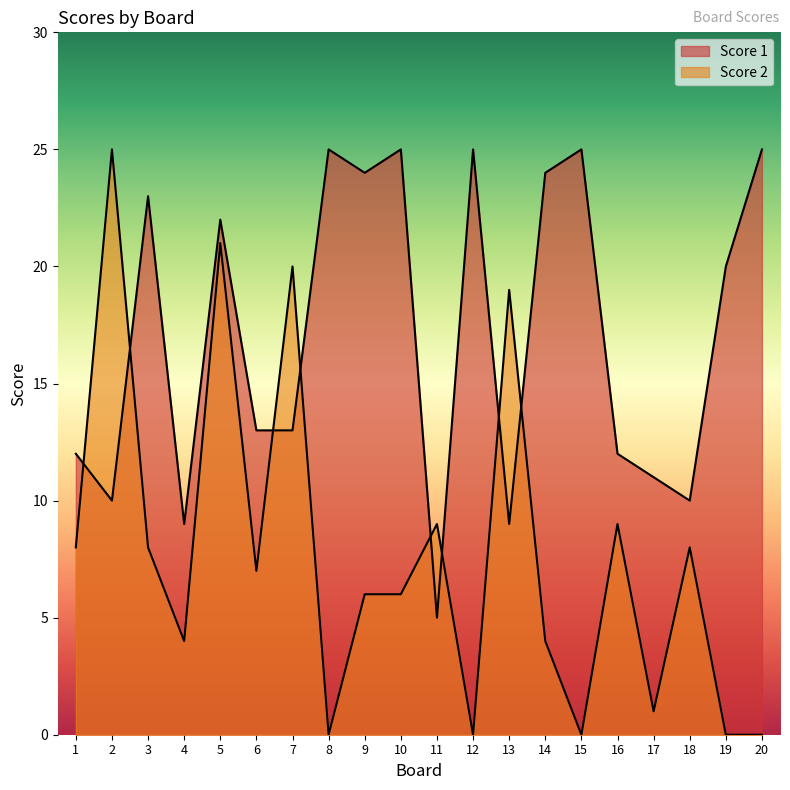

True or false: Score 2 and Score 1 intersect in this chart.

True